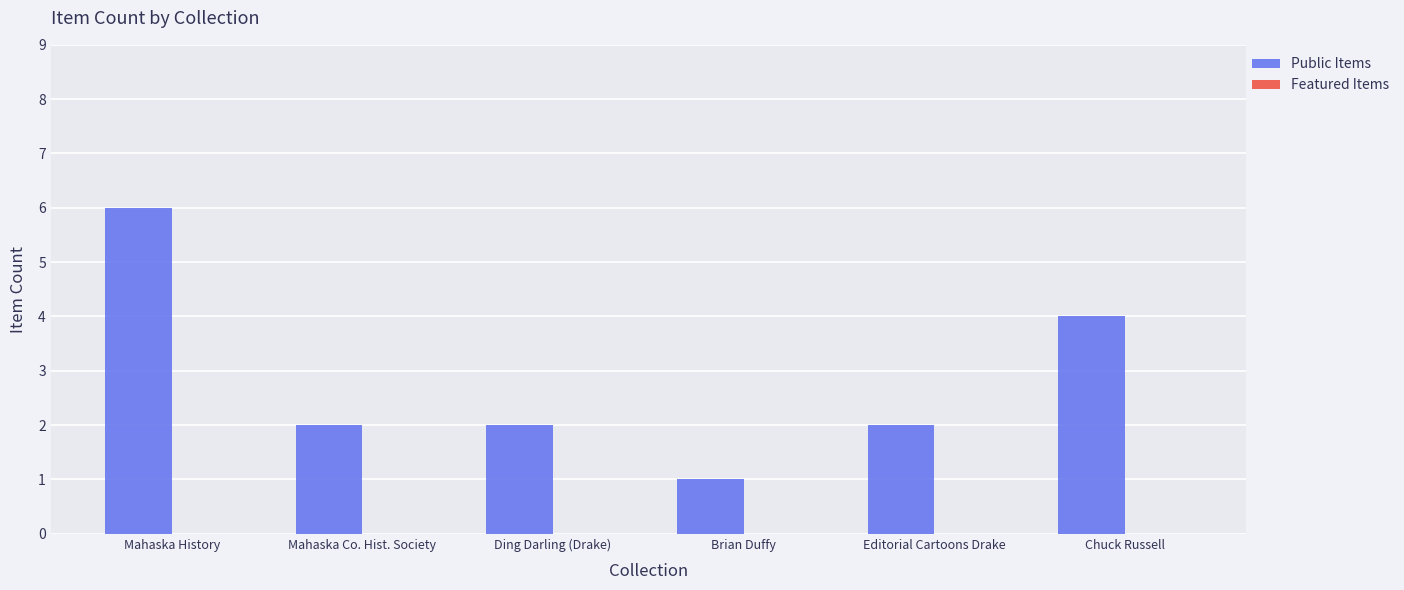

What is the sum of all values?

17